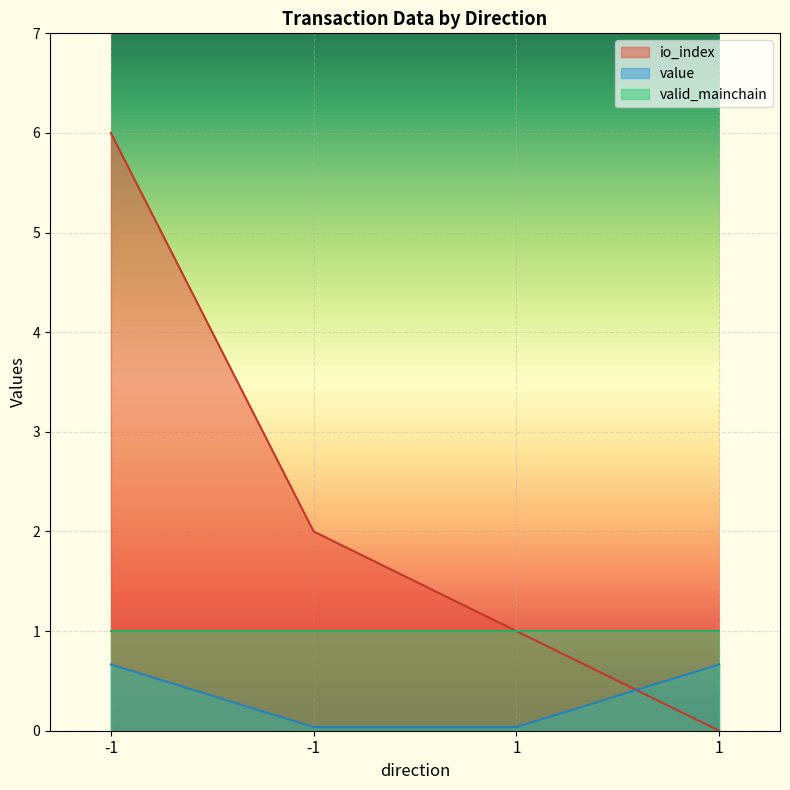

At how many categories does at least one series exceed 1?

2